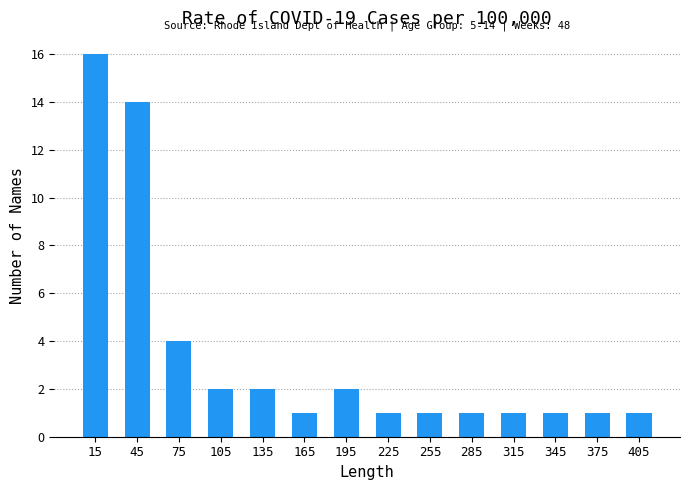

Over which range of the x-axis is the bar tallest?

0 to 30